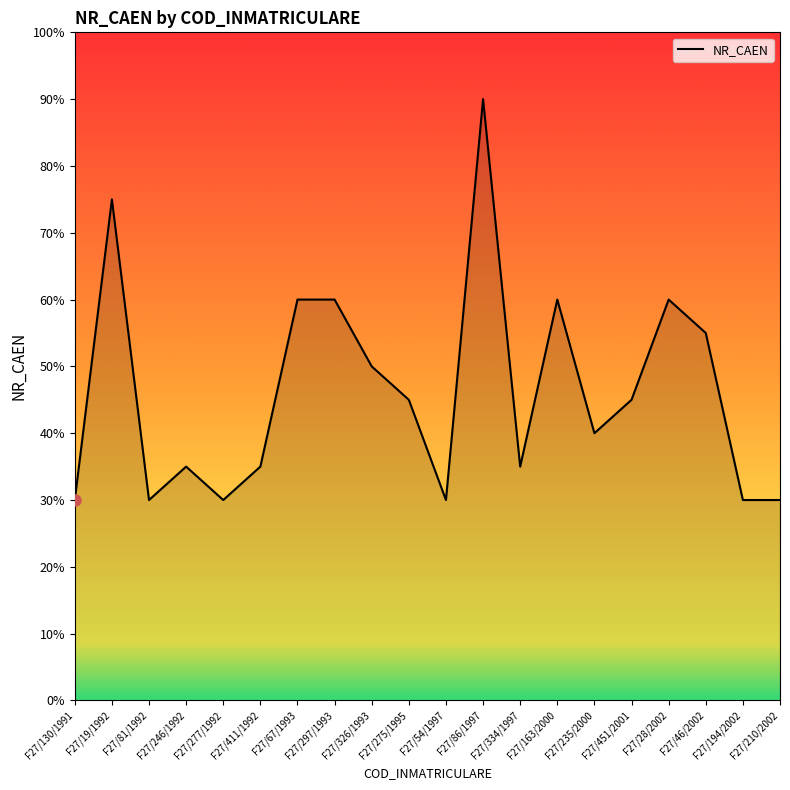

Which label corresponds to the largest value in the chart?

F27/86/1997